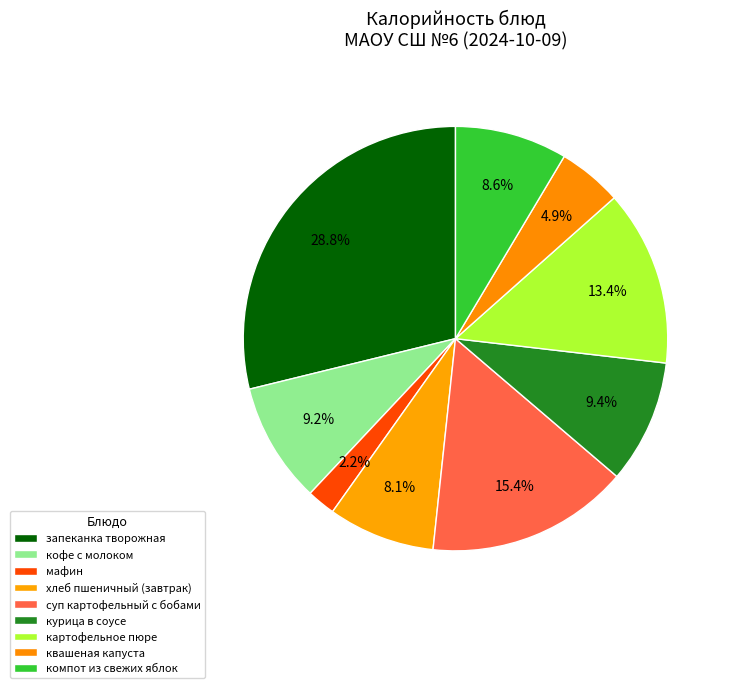

Which slice is the smallest?

мафин